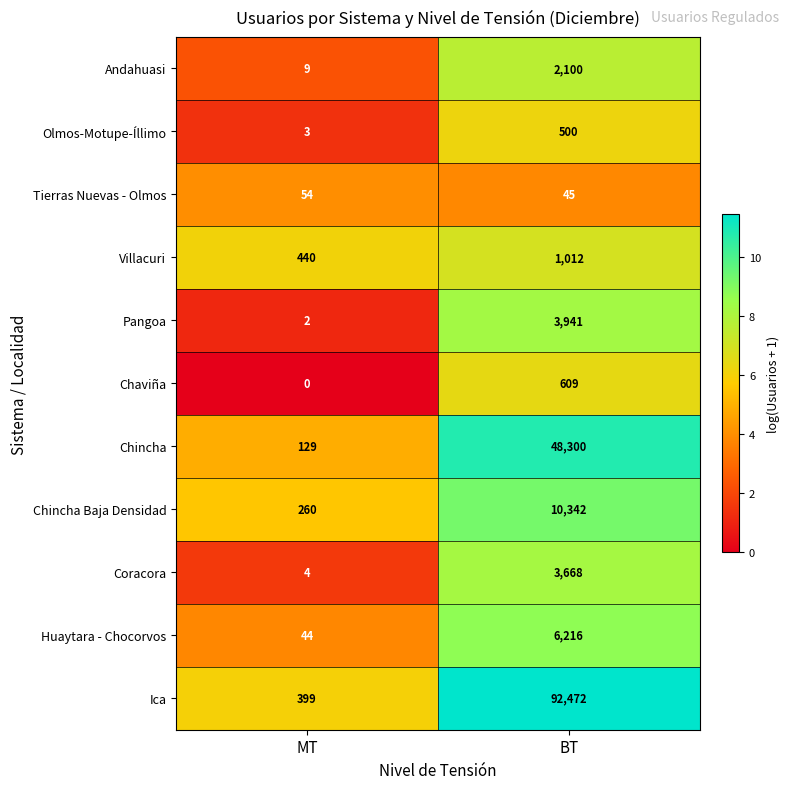

Rank the series by their maximum value, from lowest to highest.

Tierras Nuevas - Olmos, Olmos-Motupe-Íllimo, Chaviña, Villacuri, Andahuasi, Coracora, Pangoa, Huaytara - Chocorvos, Chincha Baja Densidad, Chincha, Ica